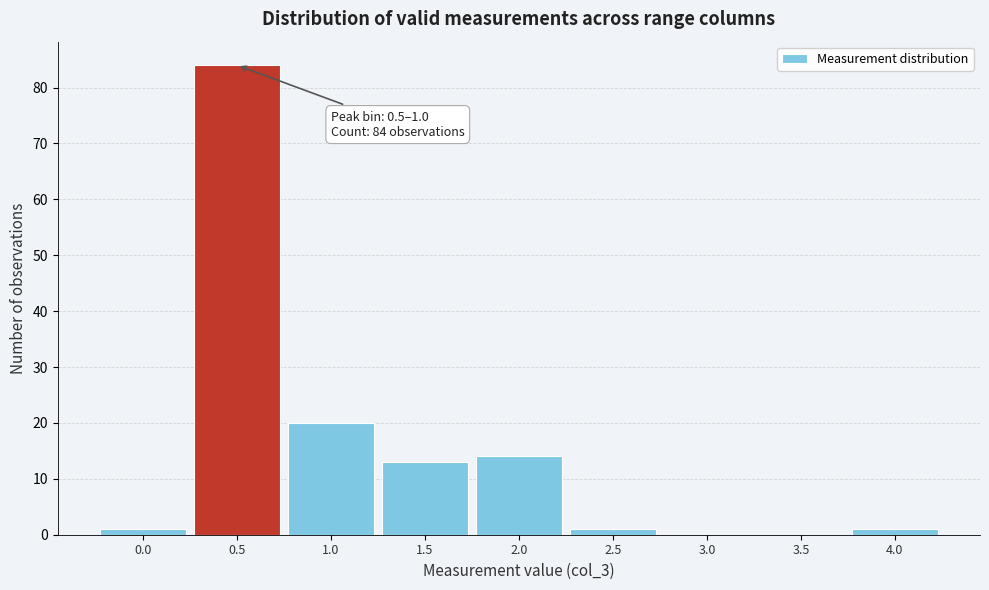

Reading left to right, what are all the values shown in this chart?

0.0=1	0.5=84	1.0=20	1.5=13	2.0=14	2.5=1	3.0=0	3.5=0	4.0=1